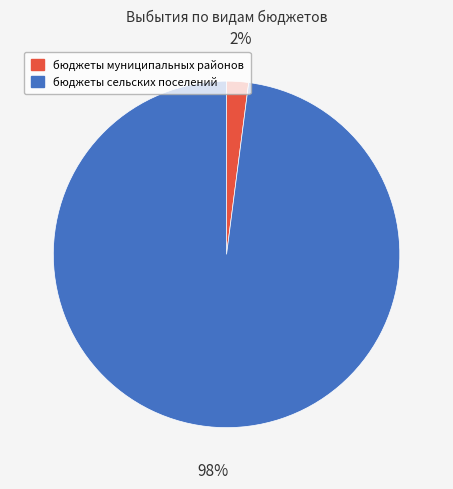

Which category has the smallest portion of the pie?

бюджеты муниципальных районов